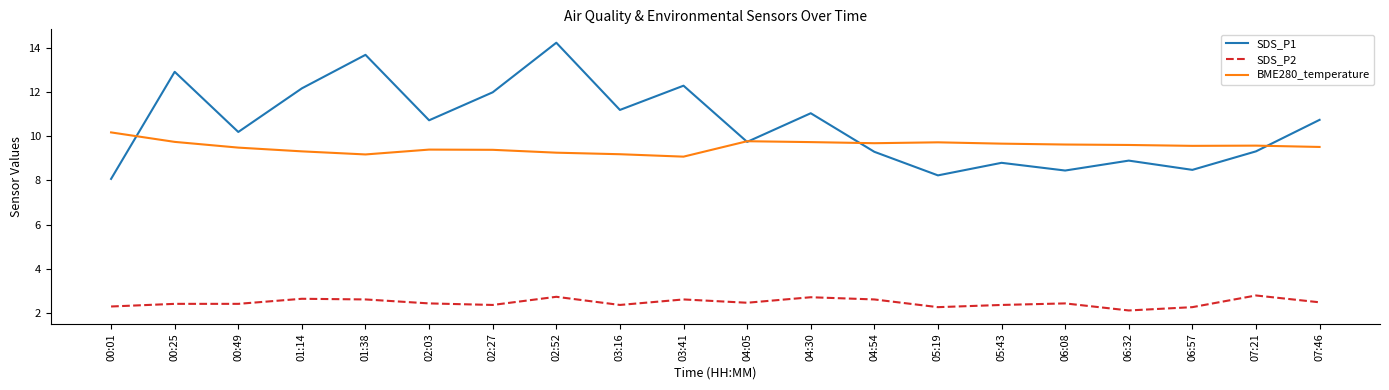

True or false: BME280_temperature has a value of 6.1 at 01:14.

False